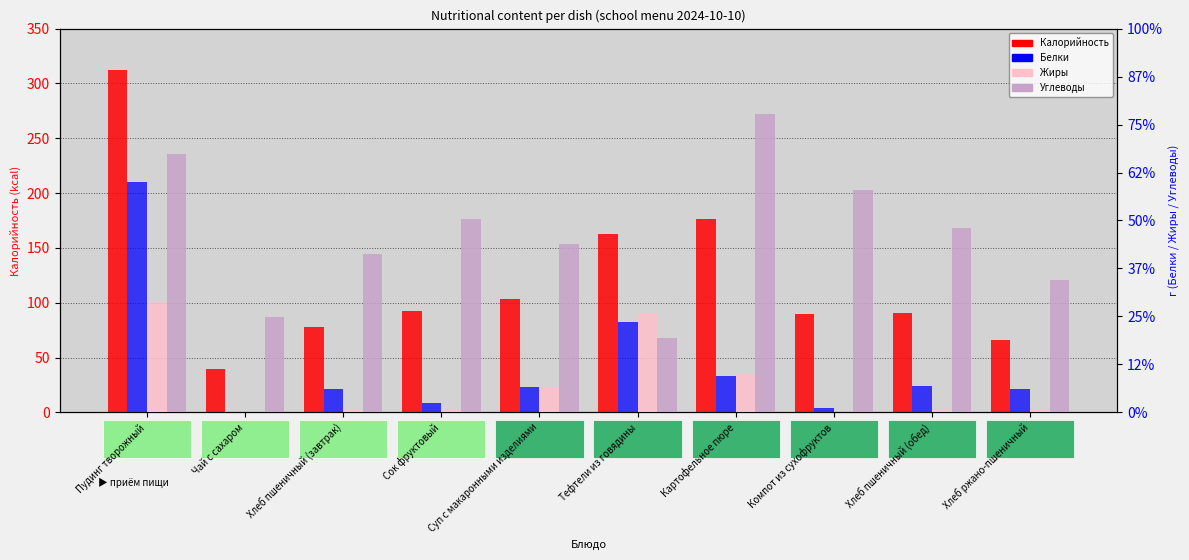

What is the sum of all Углеводы values?

186.2